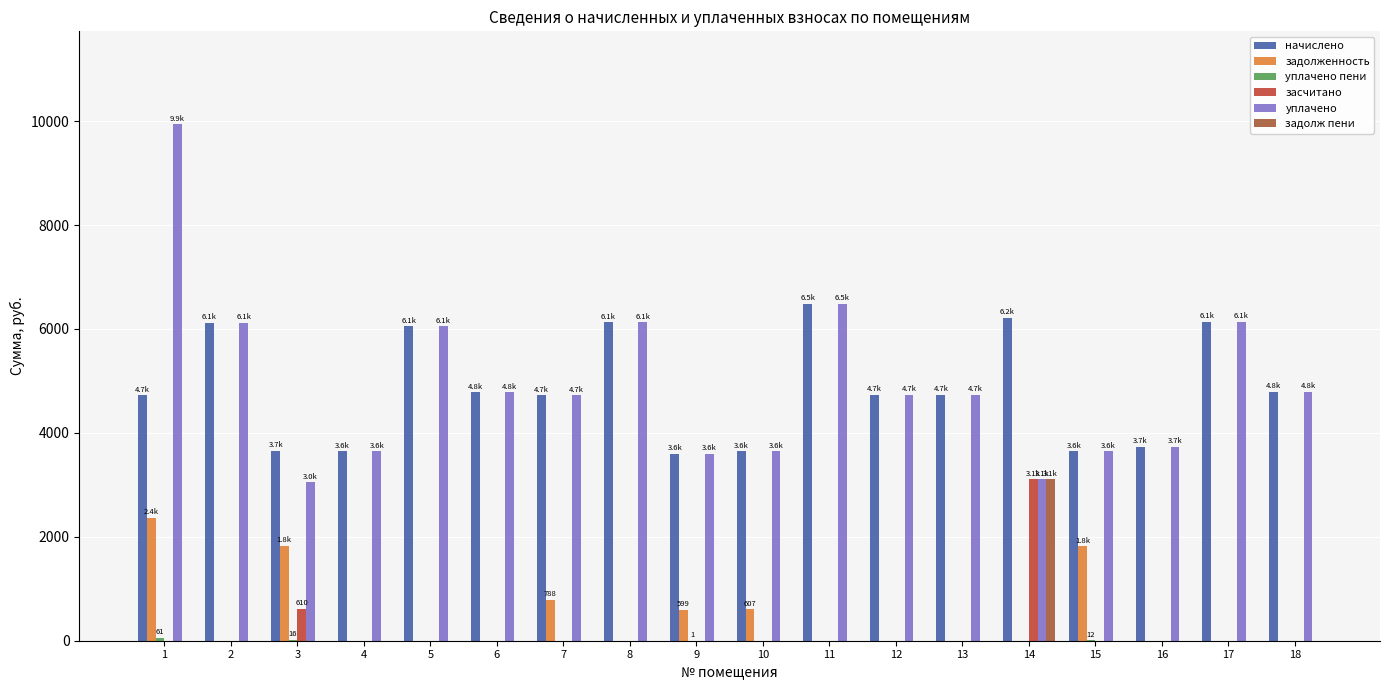

Is it true that уплачено equals 2510.3 at 12?

False